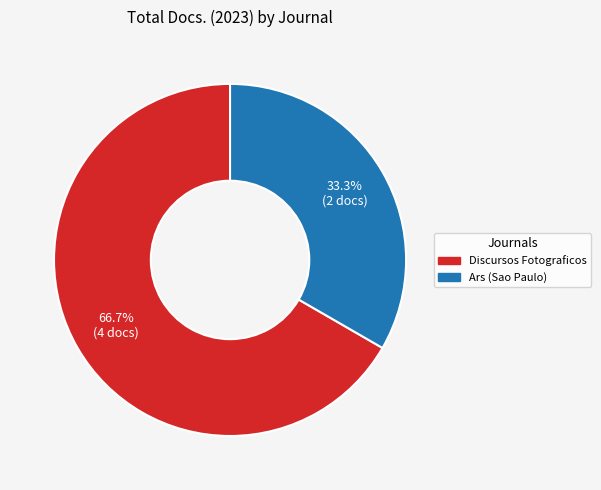

Does any single category account for the majority?

Yes